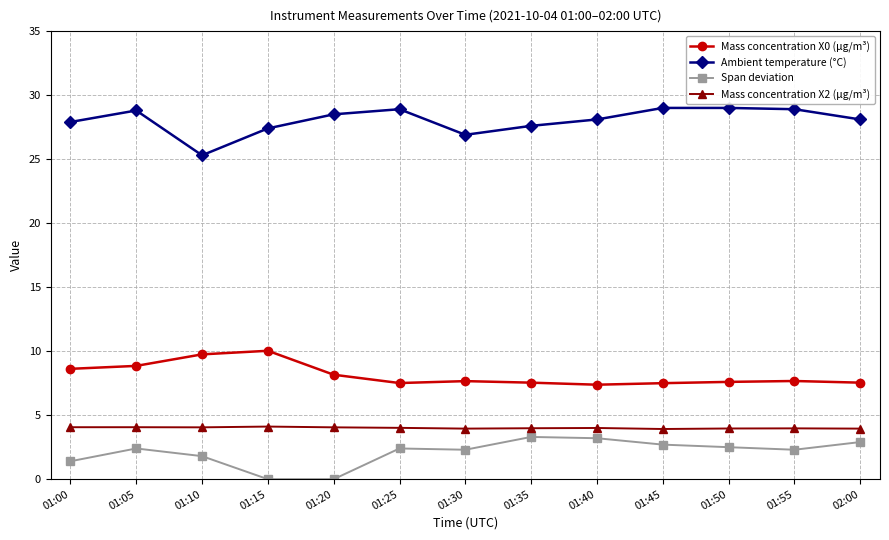

What is the greatest value displayed?

29.0